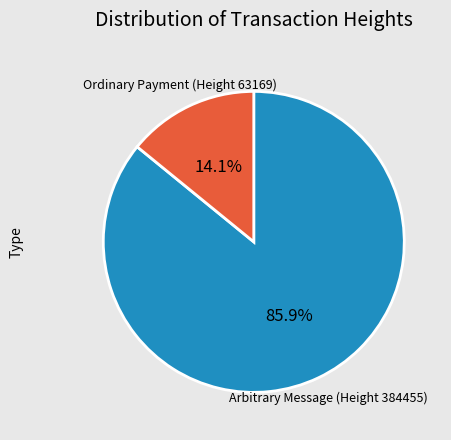

Which category has the biggest portion of the pie?

Arbitrary Message (Height 384455)